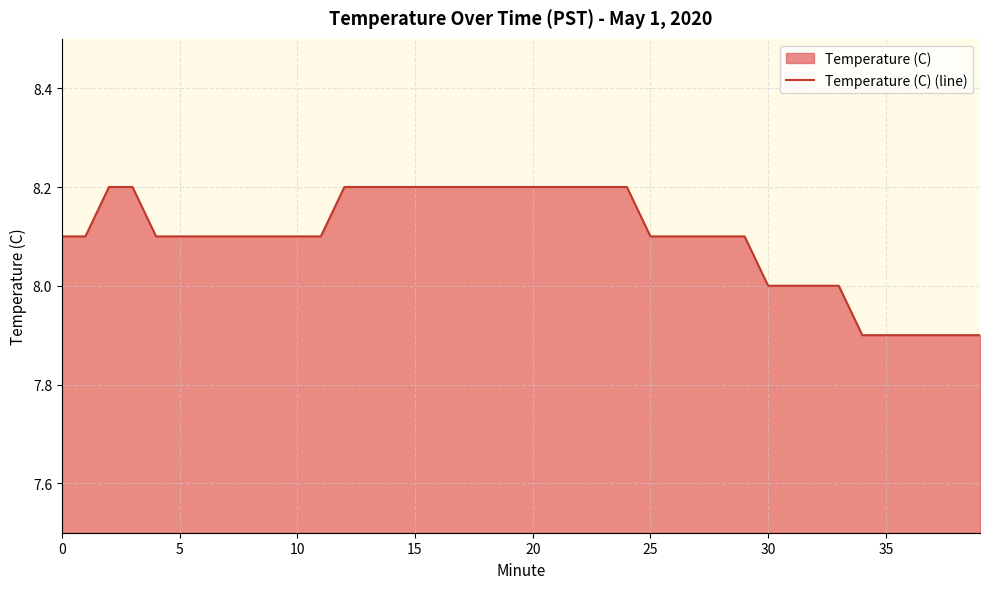

Does the chart display data point markers on the line(s)?

No